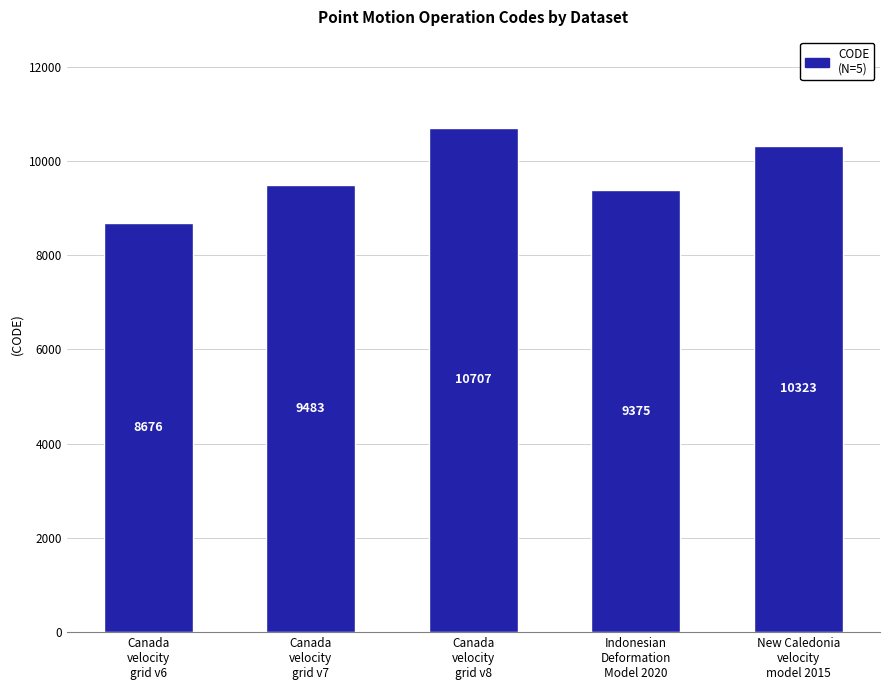

Which category has the lowest value across all series?

Canada
velocity
grid v6